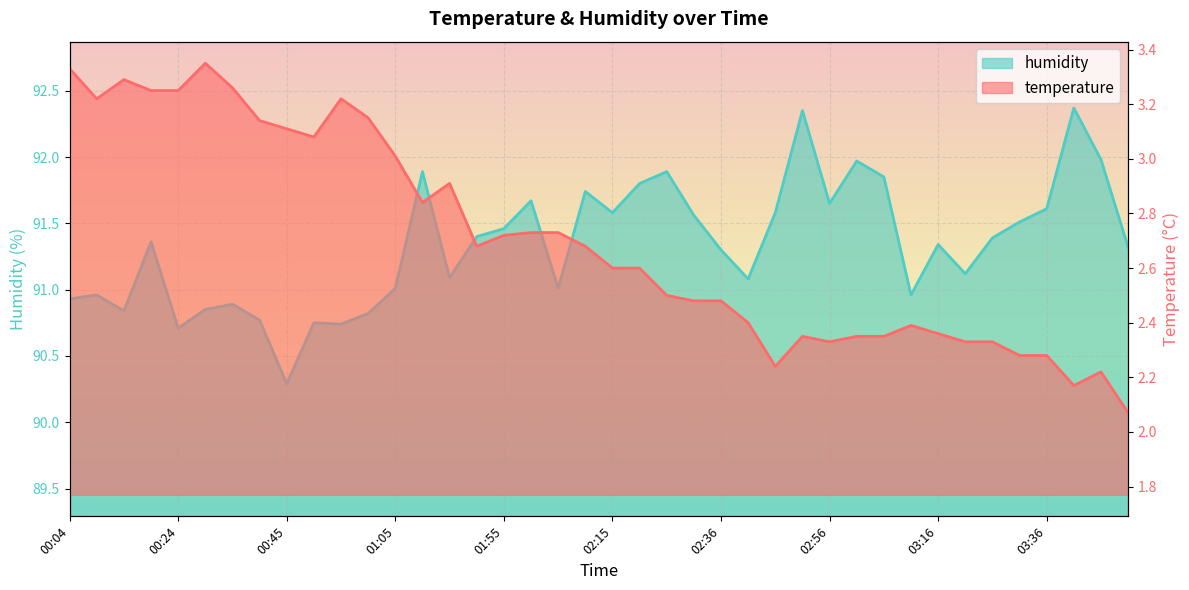

List the series in order of their peak value, lowest first.

temperature, humidity